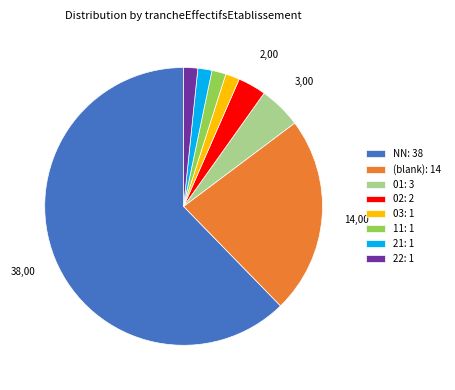

Combined, do 01: 3 and 03: 1 account for over 50%?

No